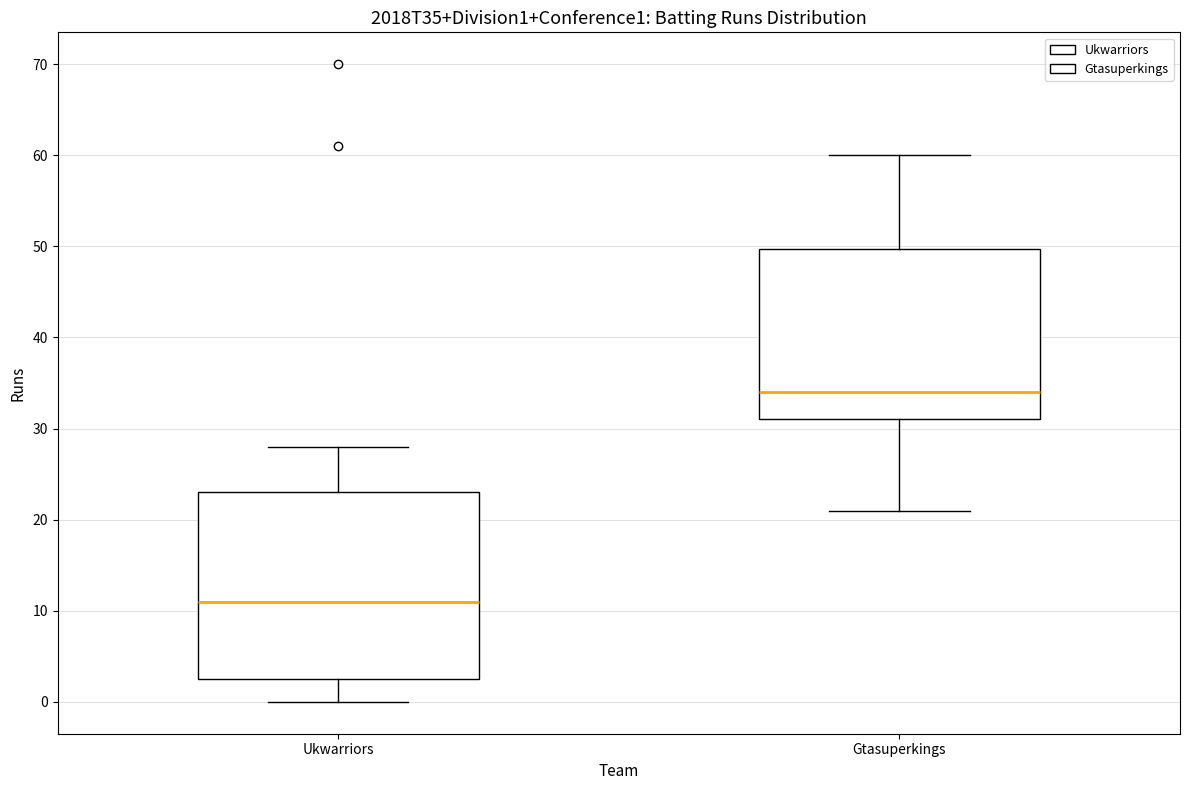

Reading left to right, read every box against the y-axis: the position of its median line, the range the box covers, and the ends of its whiskers. The values are not printed on the chart, so give them approximately, as read against the axis.

Ukwarriors: median 11, box 3 to 23, whiskers 0 to 28
Gtasuperkings: median 34, box 31 to 50, whiskers 21 to 60